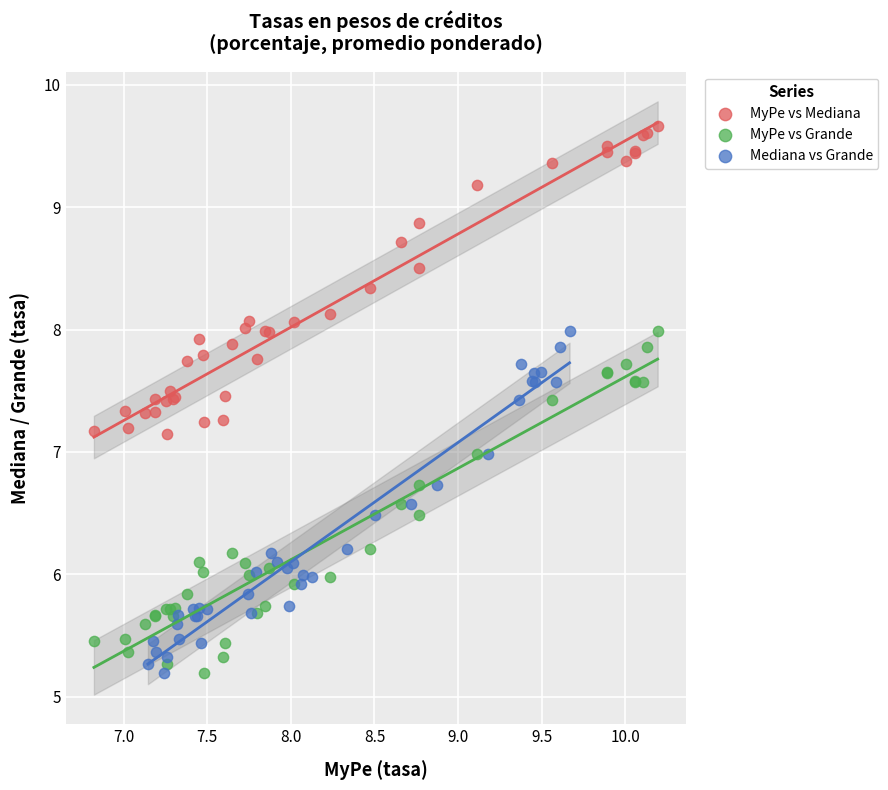

Which series contains the highest Y value?

MyPe vs Mediana